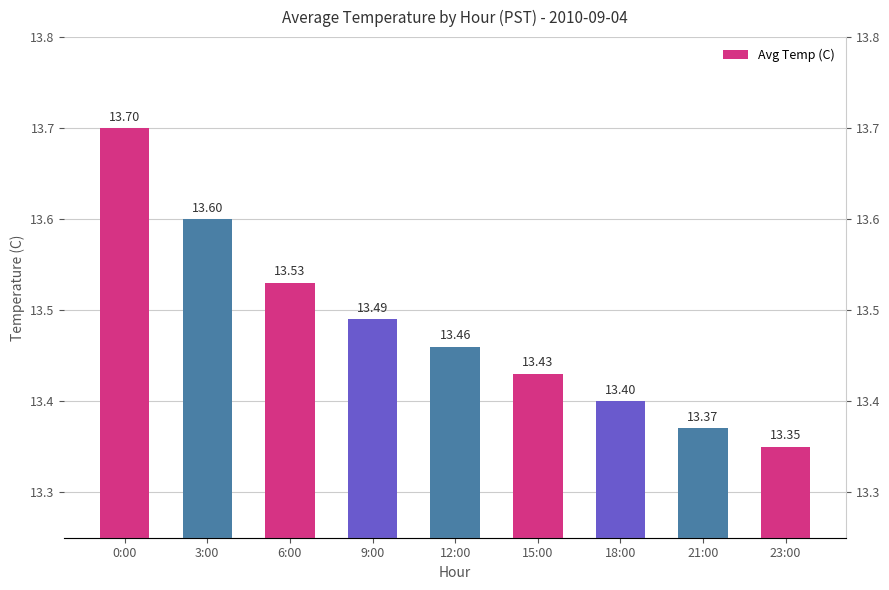

What is the ratio of the value at 3:00 to the value at 0:00?

1.0